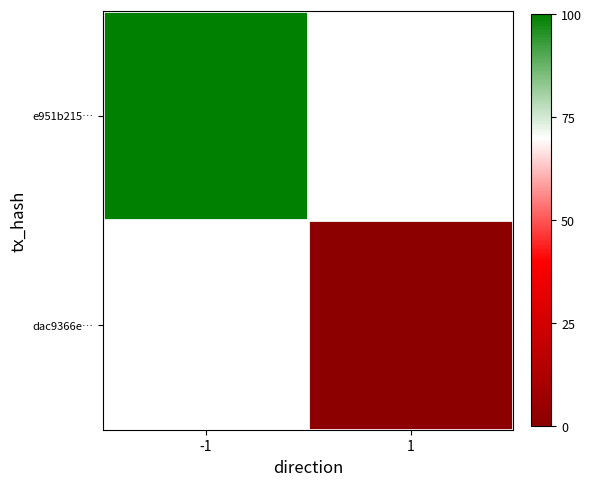

Which label corresponds to the smallest value in the chart?

1